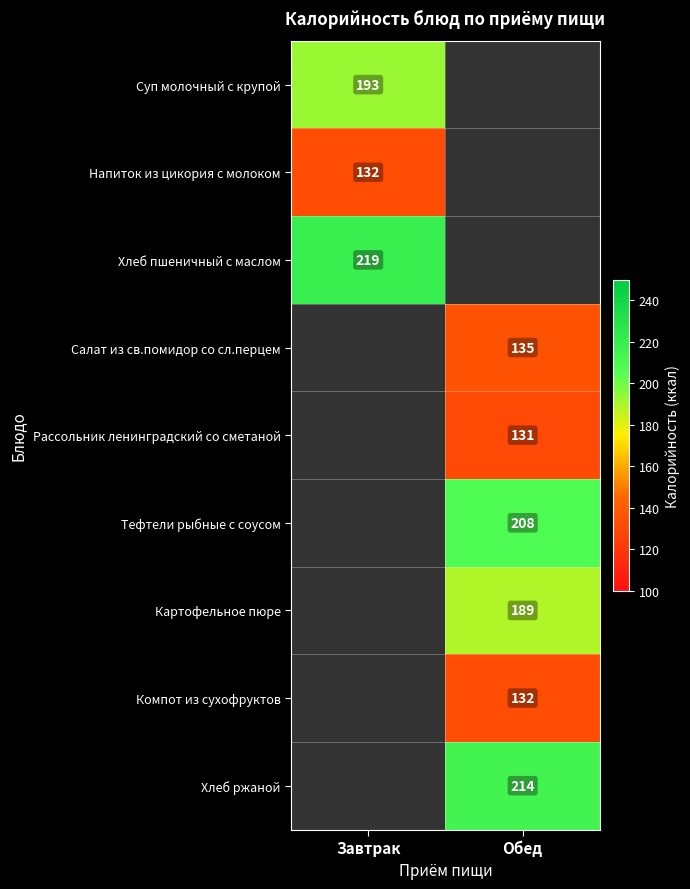

What is the spread (max minus min) of values at Завтрак?

87.0